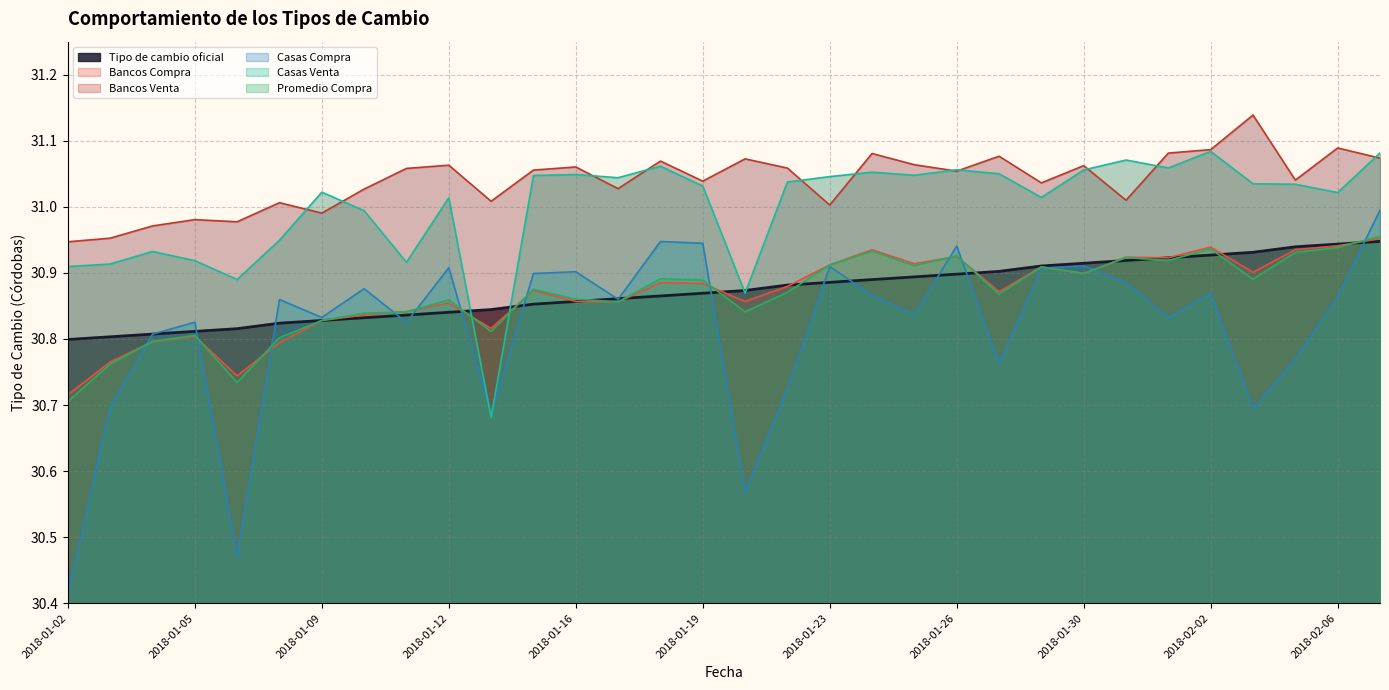

At which category does Bancos Venta reach its first local peak?

2018-01-05